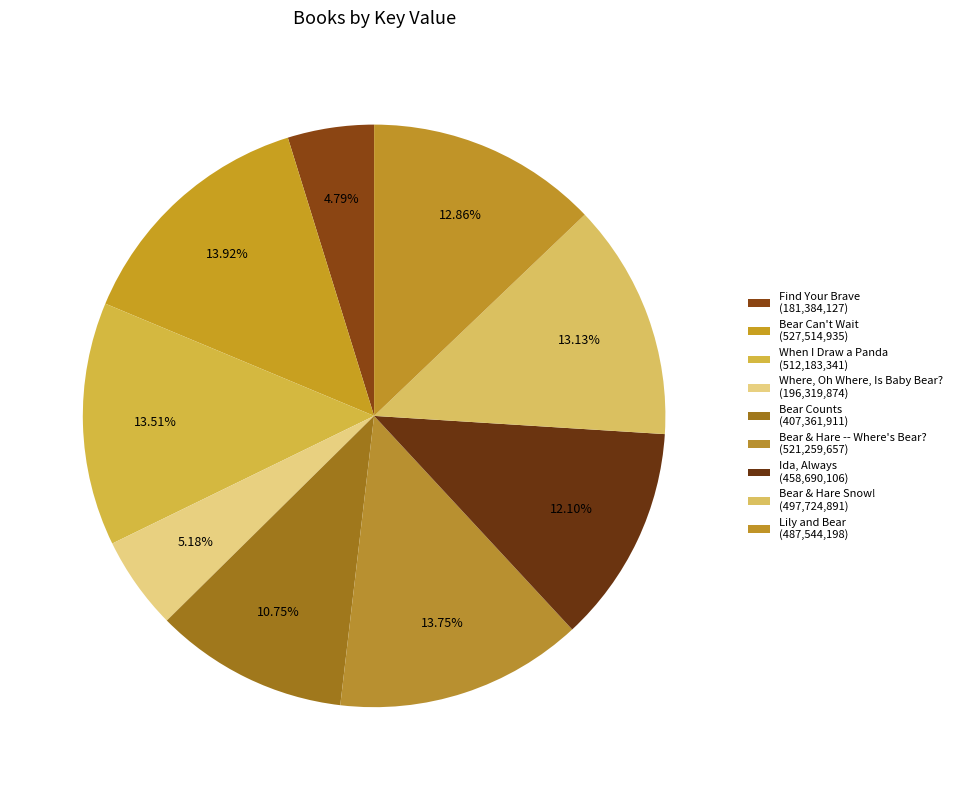

What is the ratio of the value at Bear Can't Wait to the value at Bear & Hare Snow!?

1.1